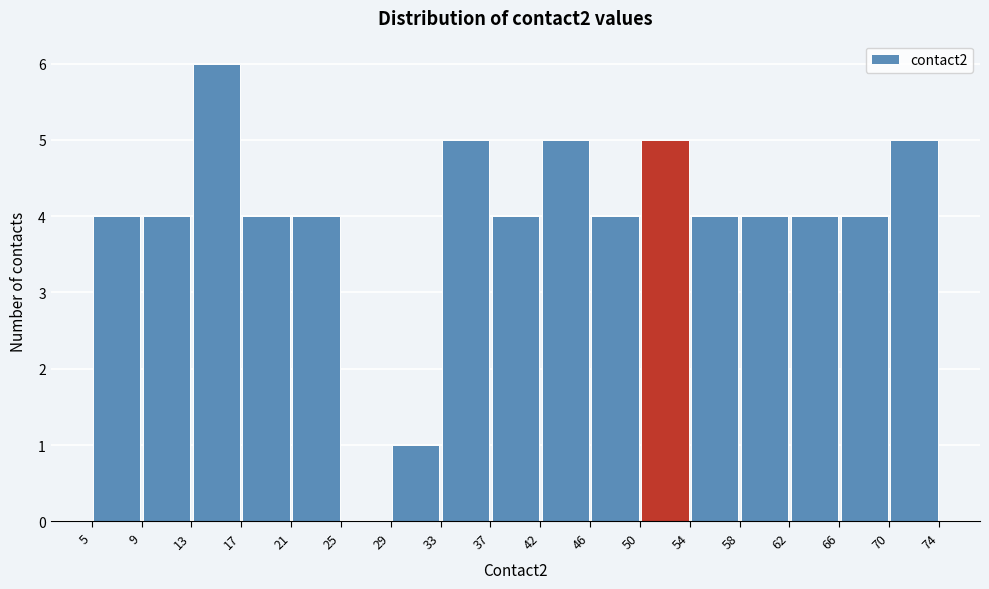

Reading left to right, list every bar in this chart as the range it spans on the x-axis followed by its height. The values are not printed on the chart, so give them approximately, as read against the axis.

5 to 9: 4
9 to 13: 4
13 to 17: 6
17 to 21: 4
21 to 25: 4
25 to 29: 0
29 to 33: 1
33 to 37: 5
37 to 42: 4
42 to 46: 5
46 to 50: 4
50 to 54: 5
54 to 58: 4
58 to 62: 4
62 to 66: 4
66 to 70: 4
70 to 74: 5